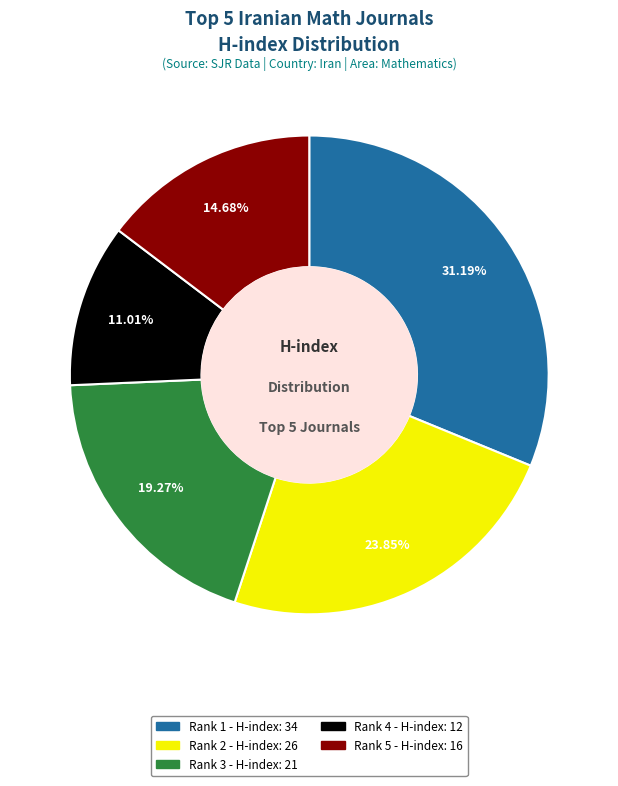

Count the number of slices in the pie.

5